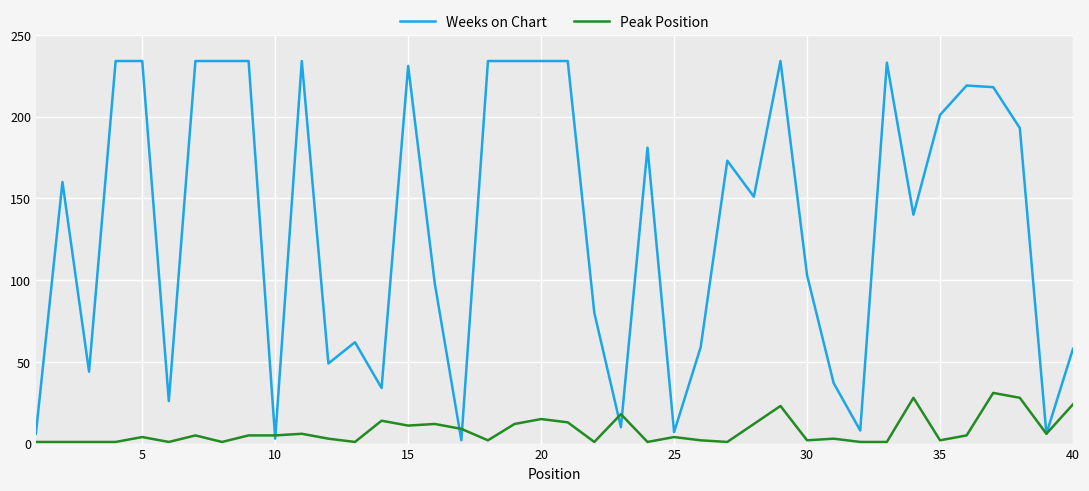

How many lines are shown in the chart?

2